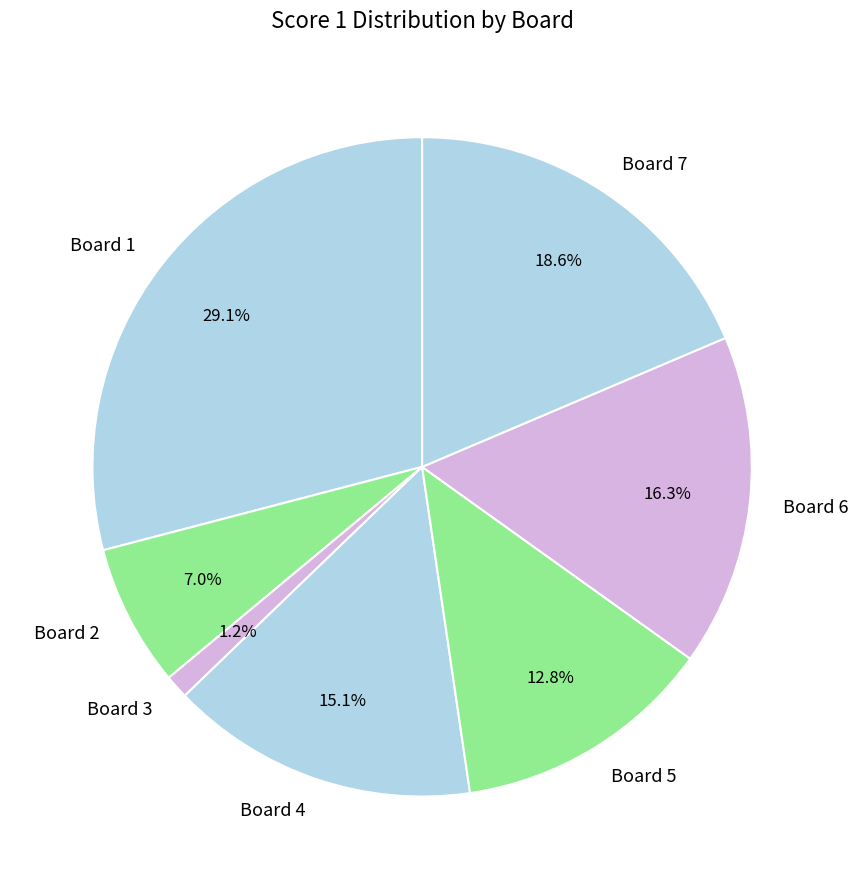

To the nearest percent, what is the average slice percentage?

14%